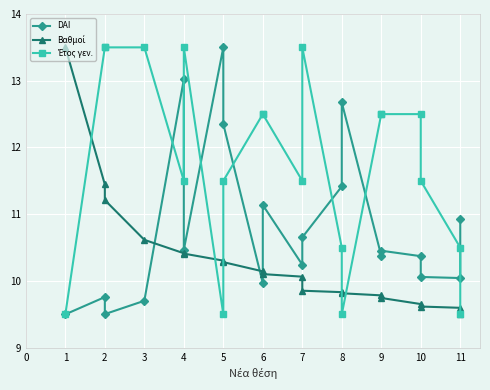

What are all the series names shown in the legend?

DAI, Βαθμοί, Έτος γεν.